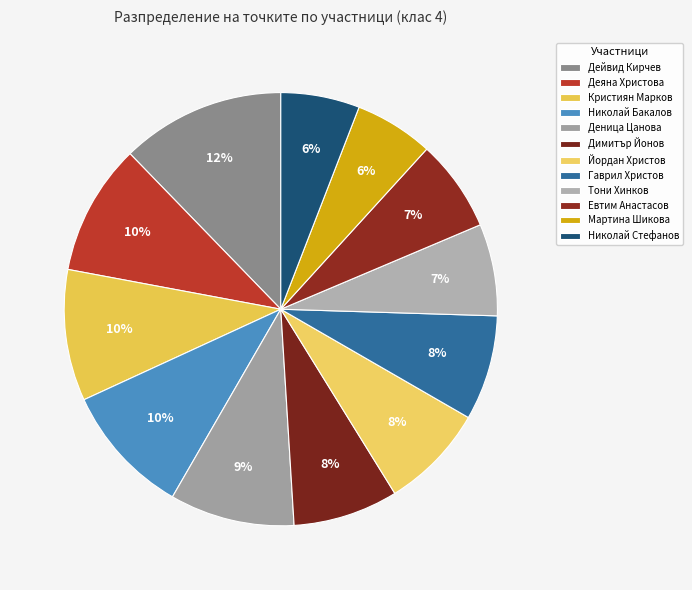

How many slices are in this pie chart?

12